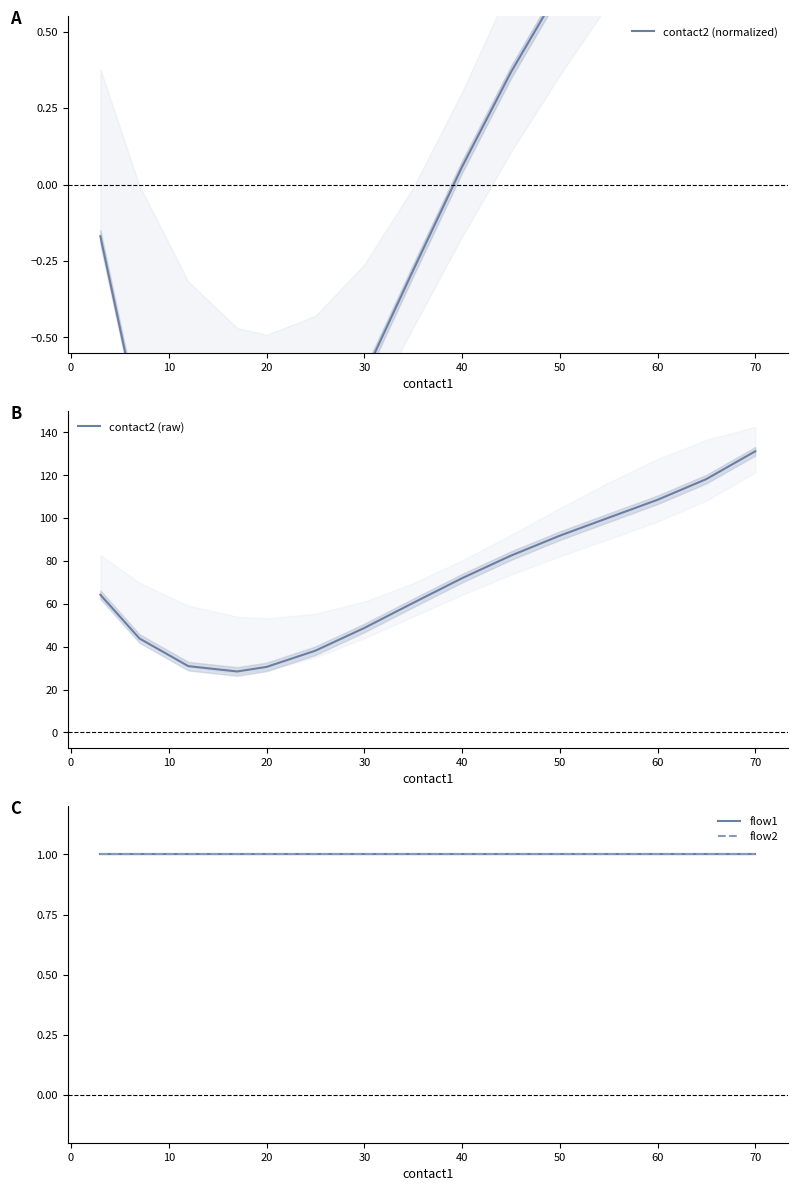

The value of contact2 (raw) at 40 is 100.0. True or false?

False